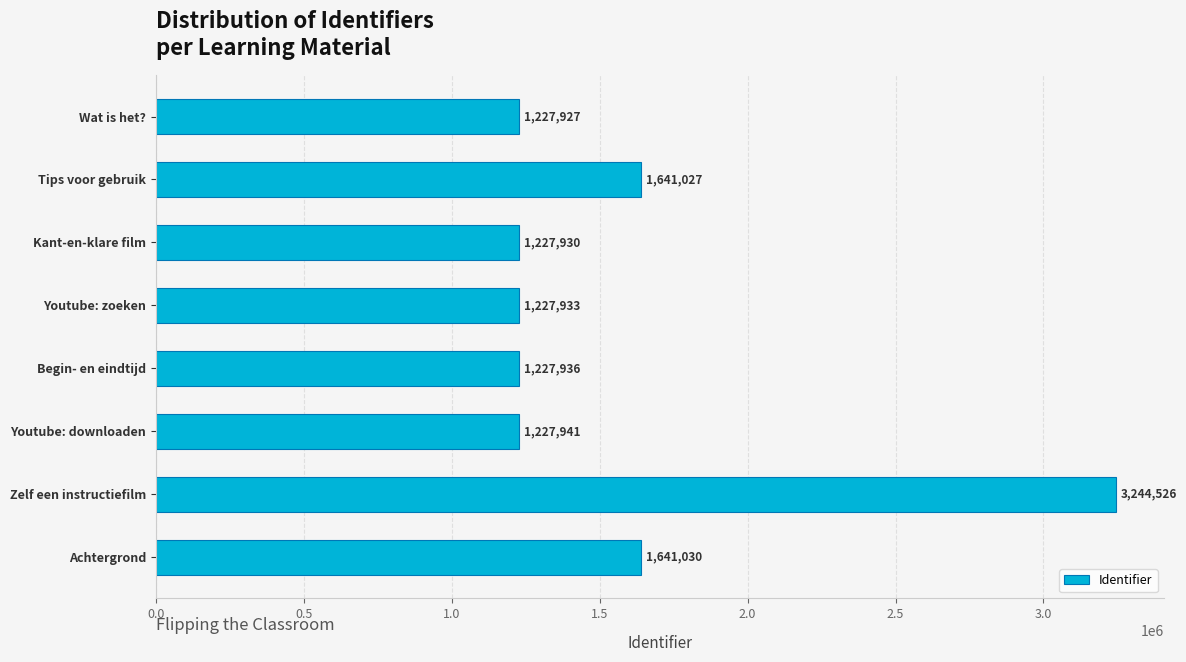

What value does the data have at Wat is het??

1227927